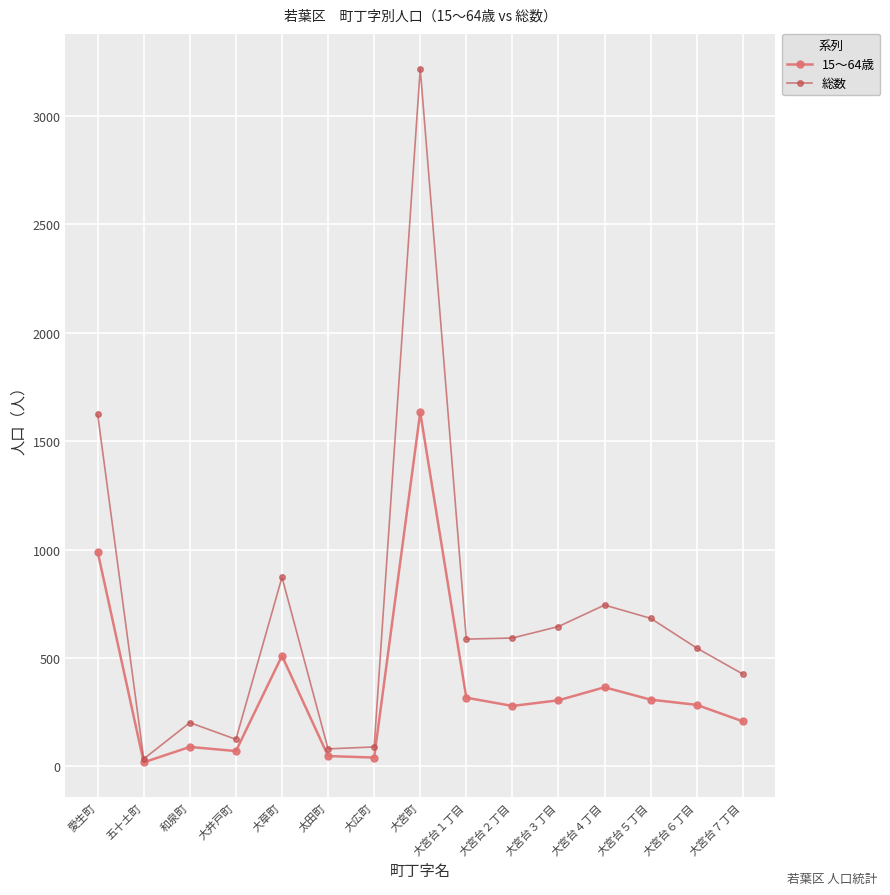

True or false: 総数 has a value of 587 at 大宮台１丁目.

True